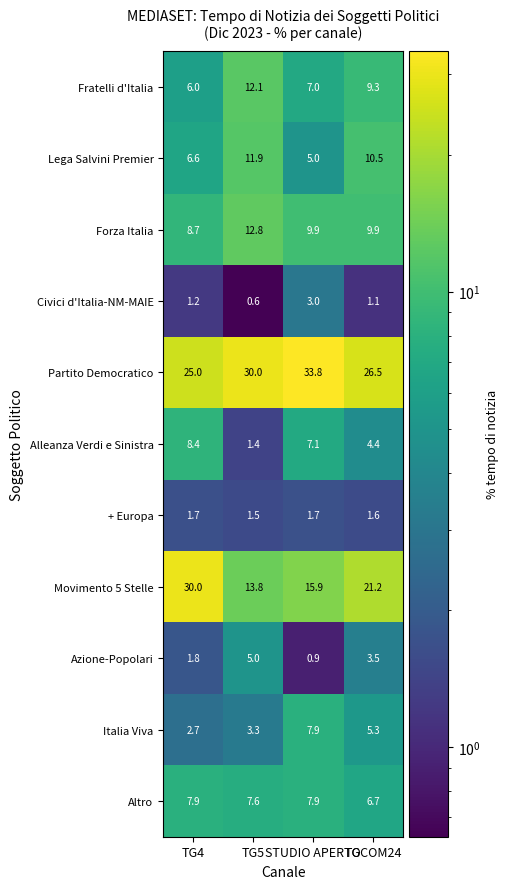

At which label is Alleanza Verdi e Sinistra closest to 4?

TGCOM24